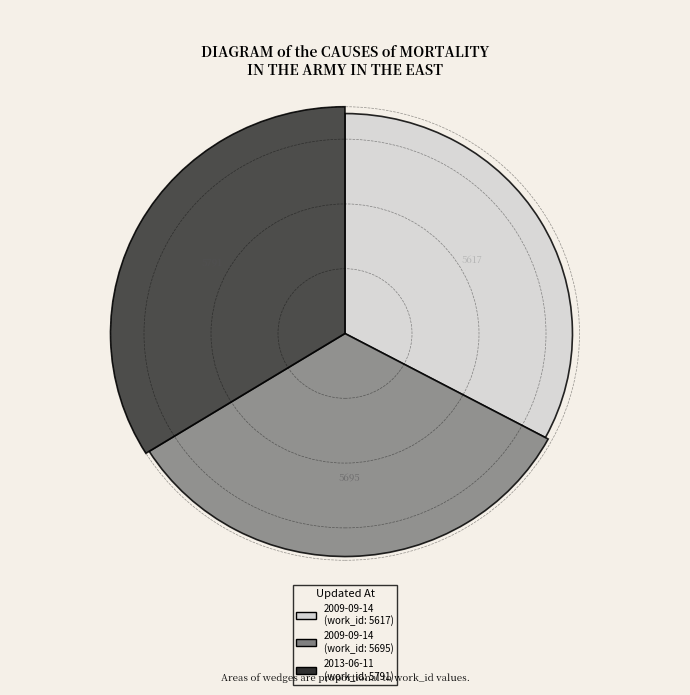

Does 2009-09-14 19:42:58 UTC account for over 50% of the chart?

No